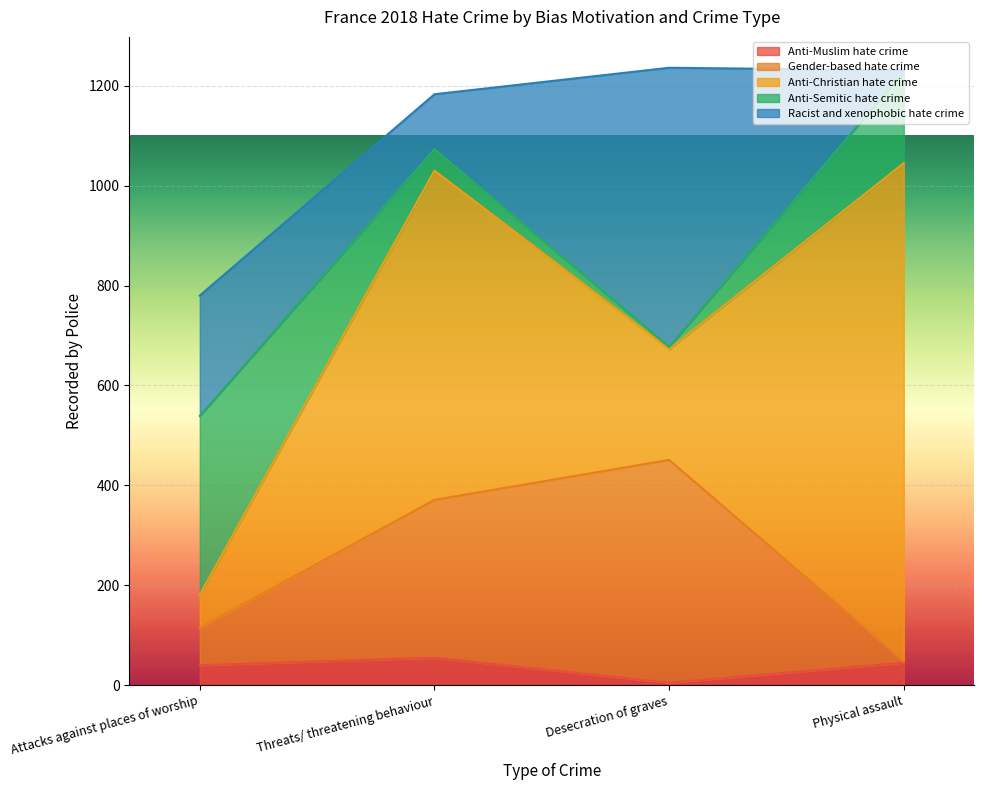

True or false: Anti-Muslim hate crime has a value of 45 at Physical assault.

True